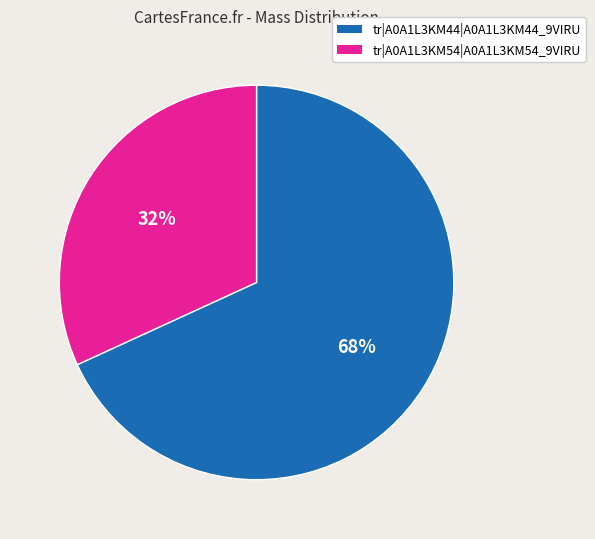

Combined, do tr|A0A1L3KM44|A0A1L3KM44_9VIRU and tr|A0A1L3KM54|A0A1L3KM54_9VIRU account for over 50%?

Yes